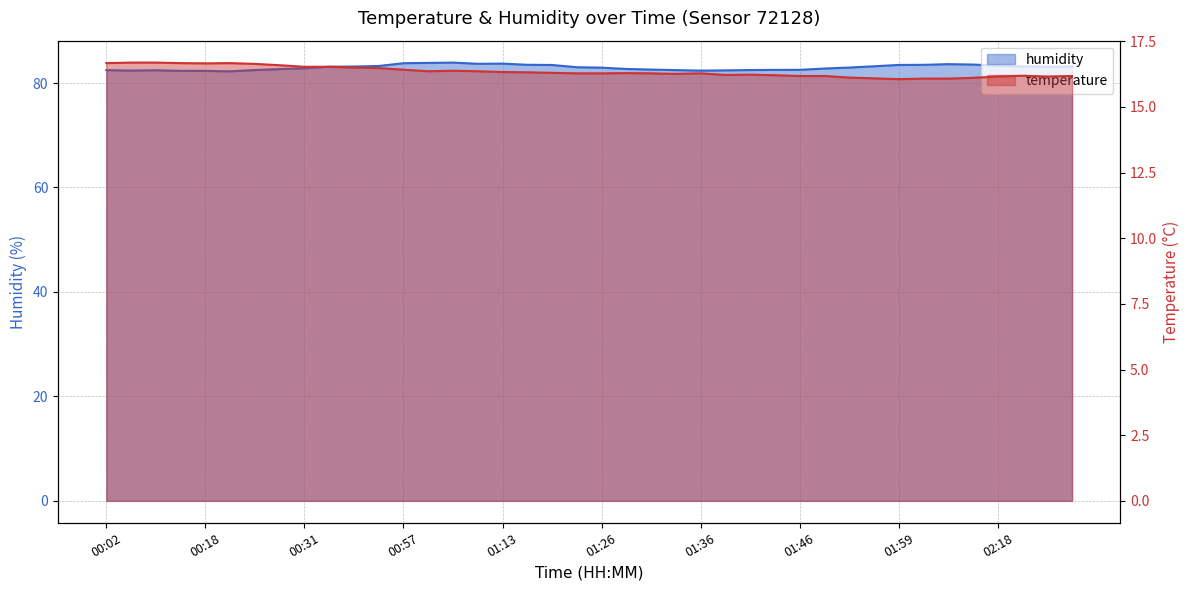

How many lines are shown in the chart?

2